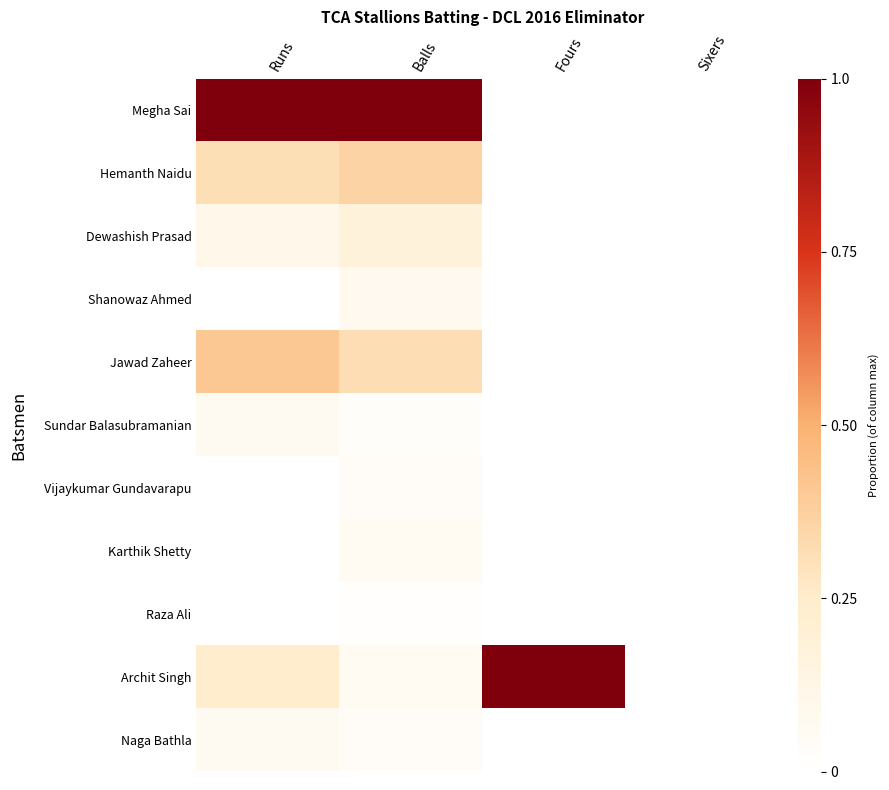

At which category is the sum across all series the highest?

Runs